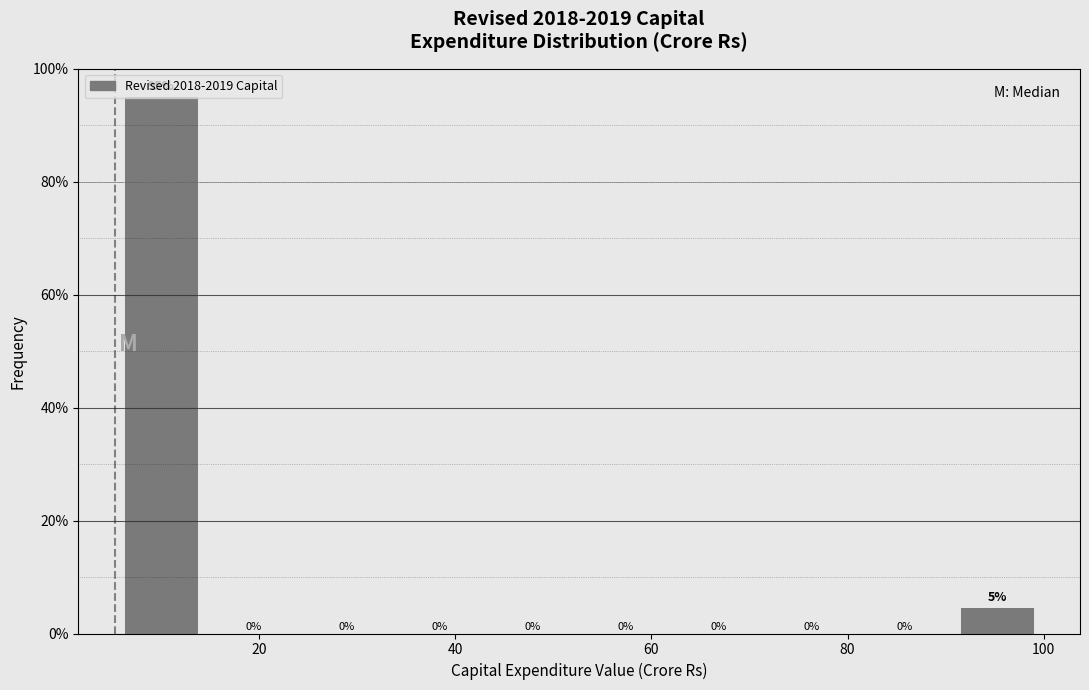

Which range on the x-axis has the tallest bar?

6 to 14